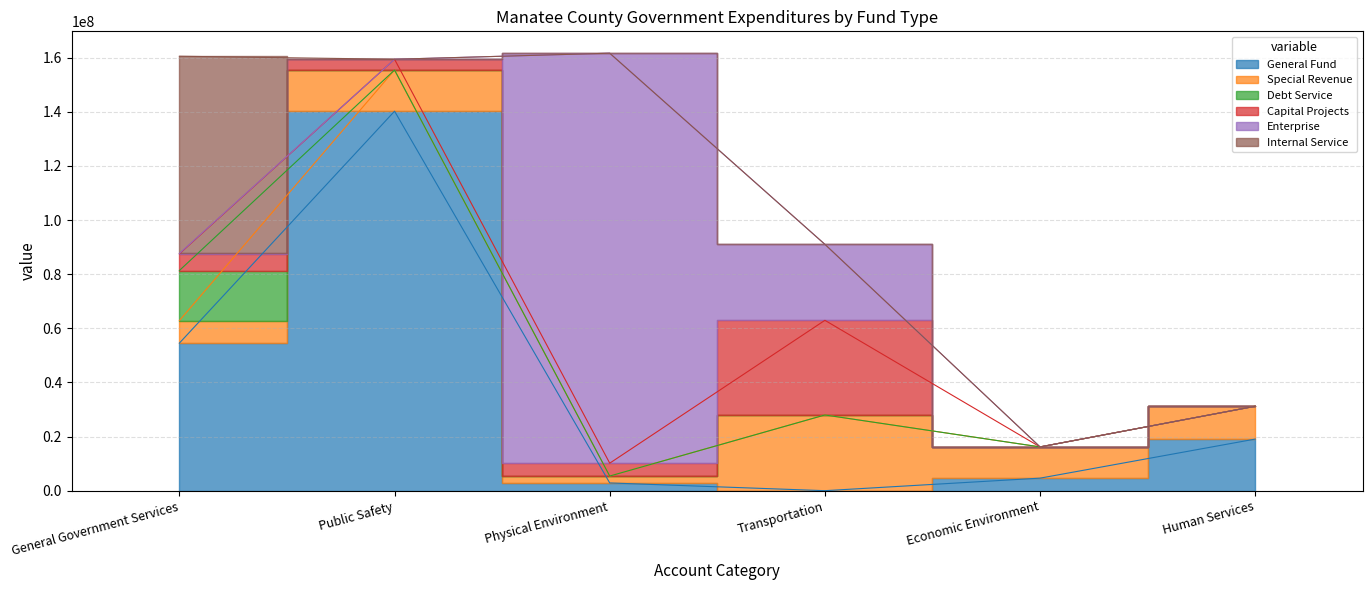

Rank the categories by Debt Service value from highest to lowest.

General Government Services, Public Safety, Physical Environment, Transportation, Economic Environment, Human Services